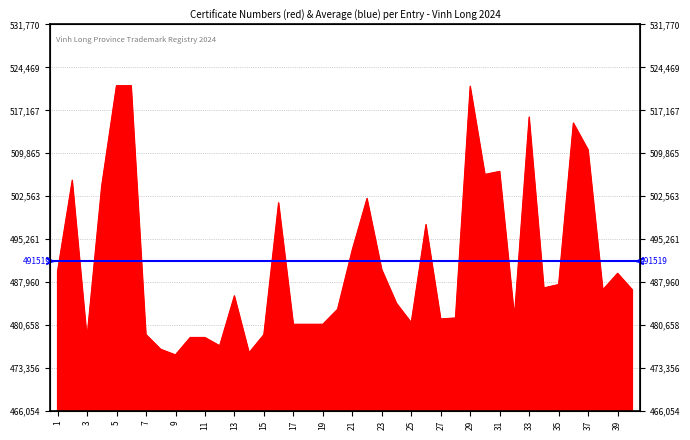

Where does the data first go above 486636?

1